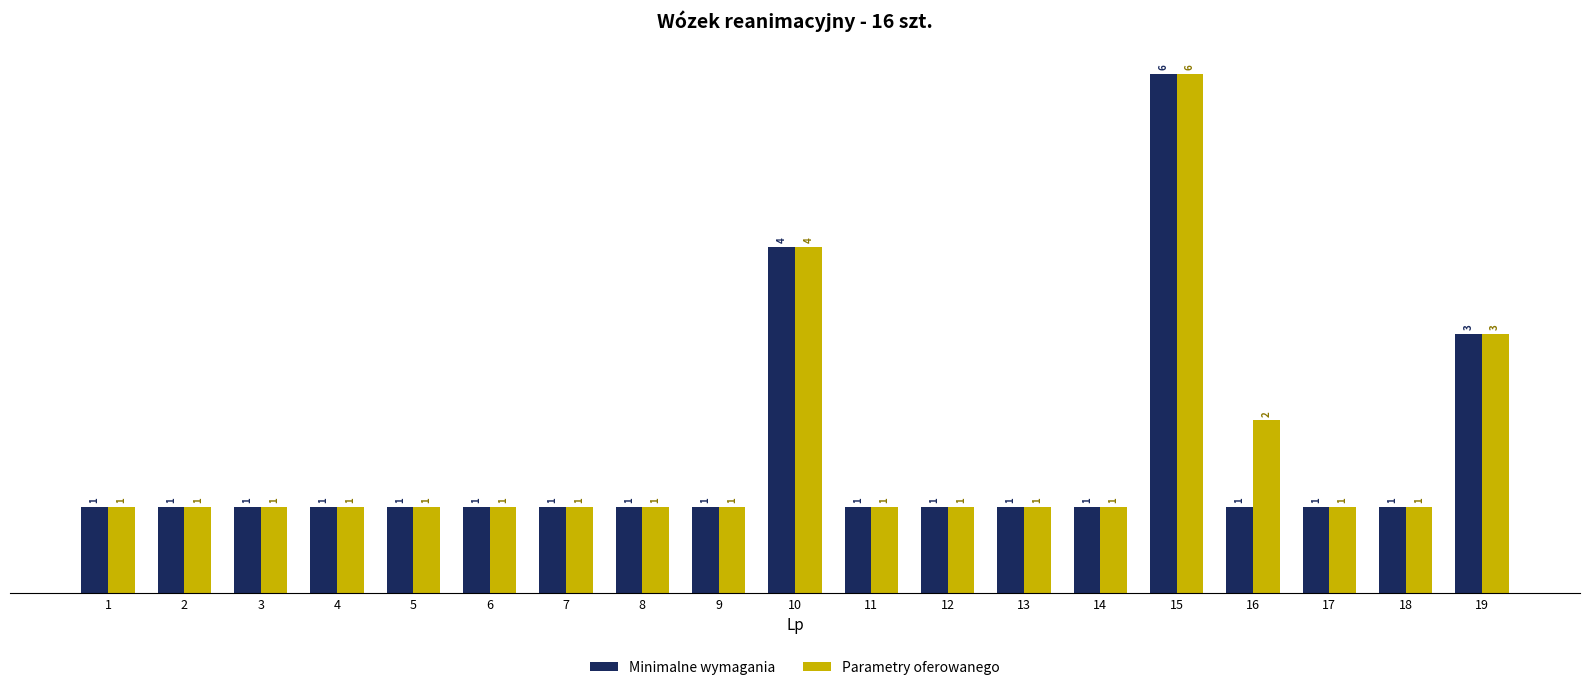

What is the value of the Parametry oferowanego bar at the 2nd from the left?

1